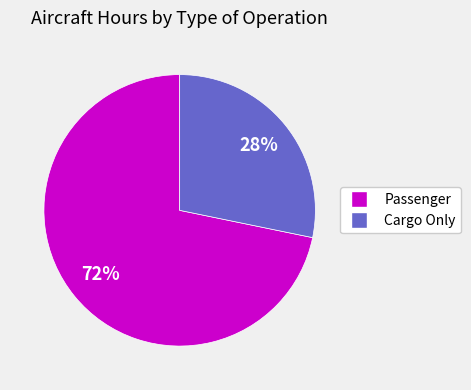

Rank the categories by value from lowest to highest.

Cargo Only, Passenger